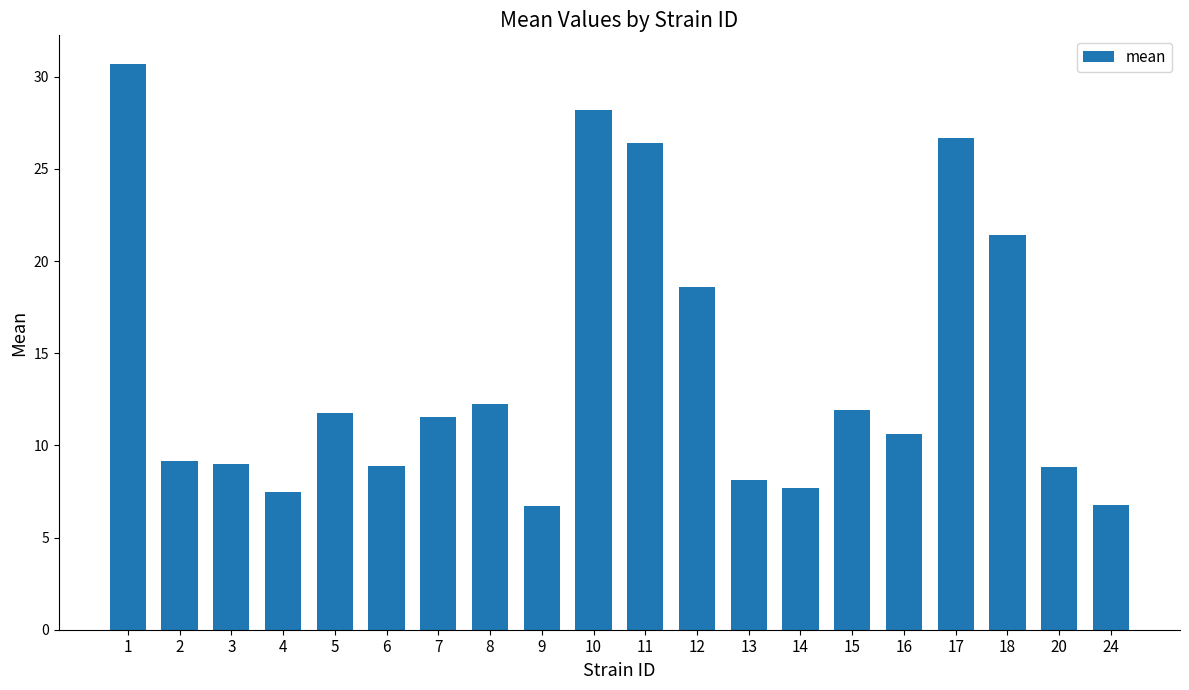

What is the smallest value displayed?

6.7